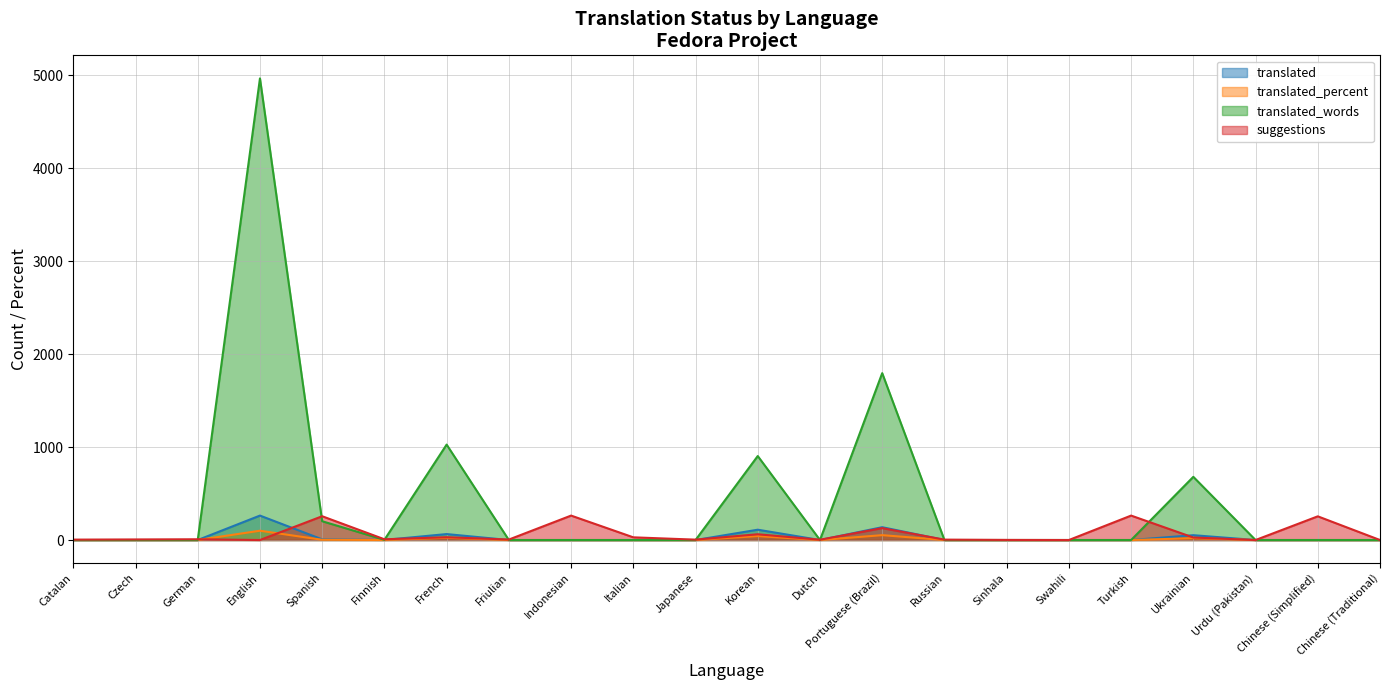

At how many categories does at least one series exceed 2896?

1